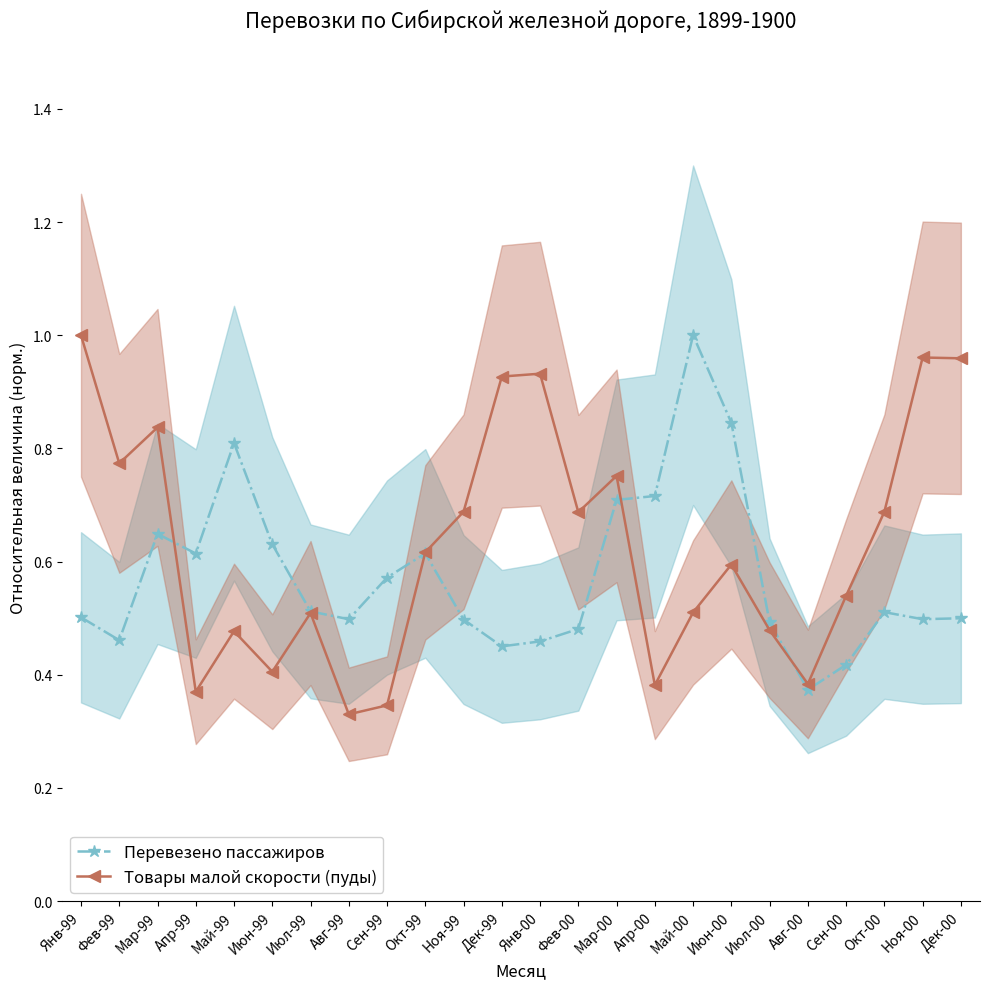

In Перевезено пассажиров, how many points are higher than both neighbors (excluding endpoints)?

5